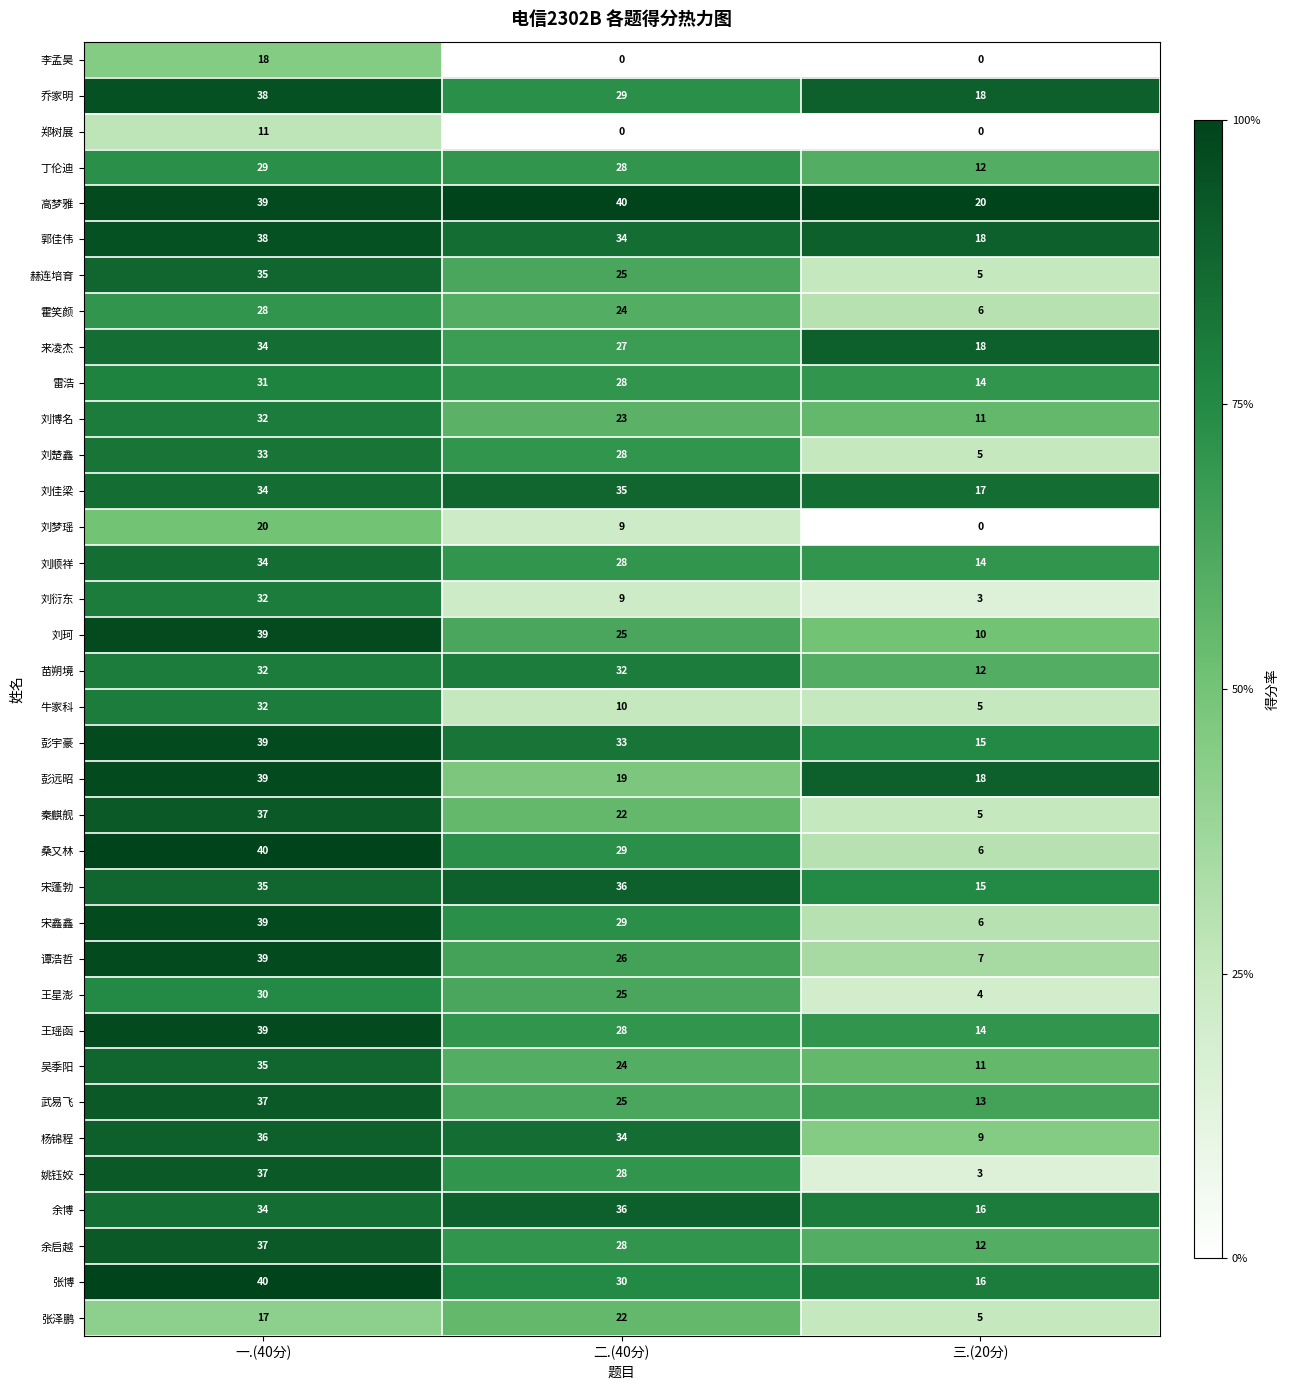

What is the difference between the highest and lowest values at 三.(20分)?

20